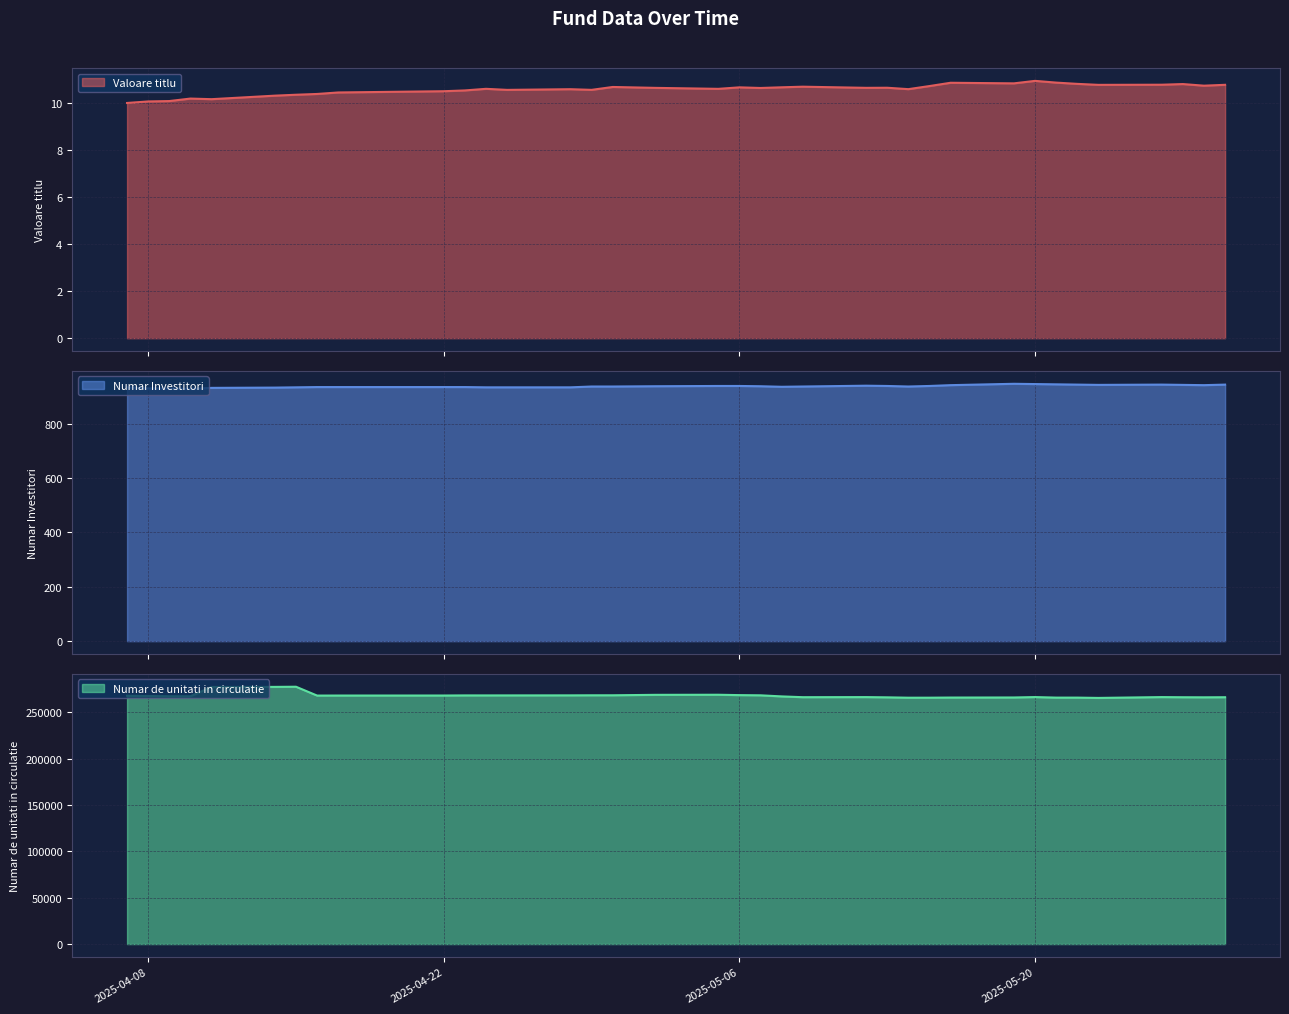

What is the difference between the maximum and second lowest values in the Valoare titlu series?

0.9